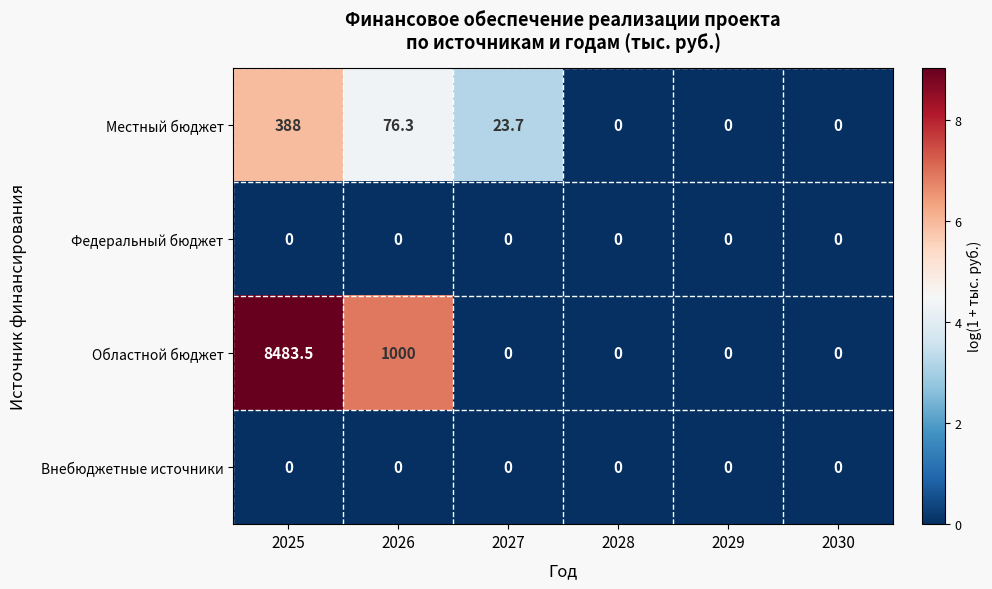

At how many categories does at least one series exceed 1?

3